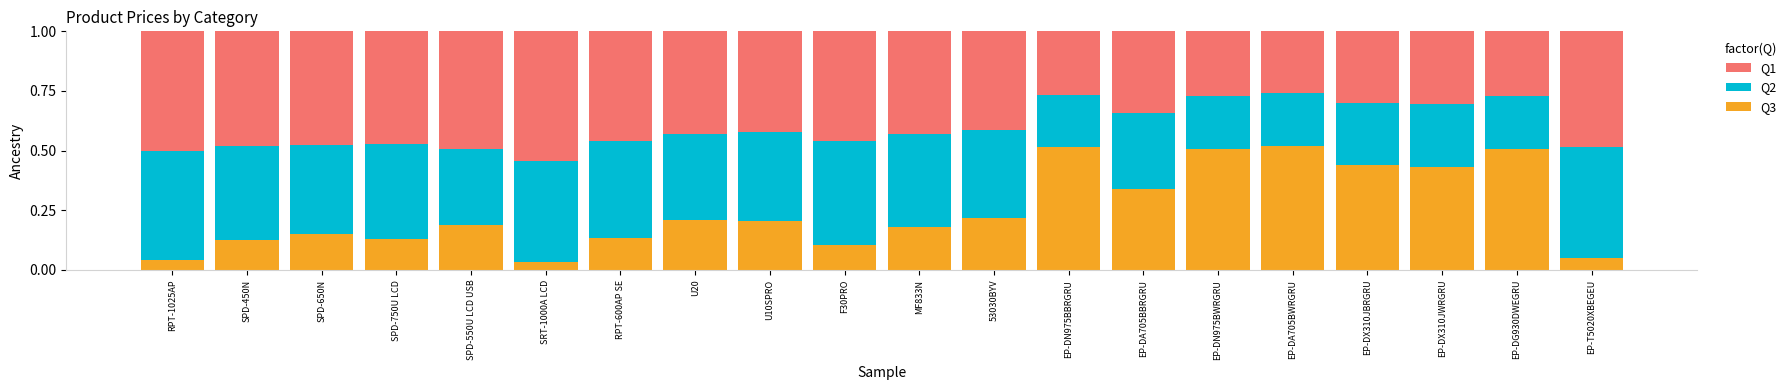

What is the total value across all series at EP-DA705BWRGRU?

1.0